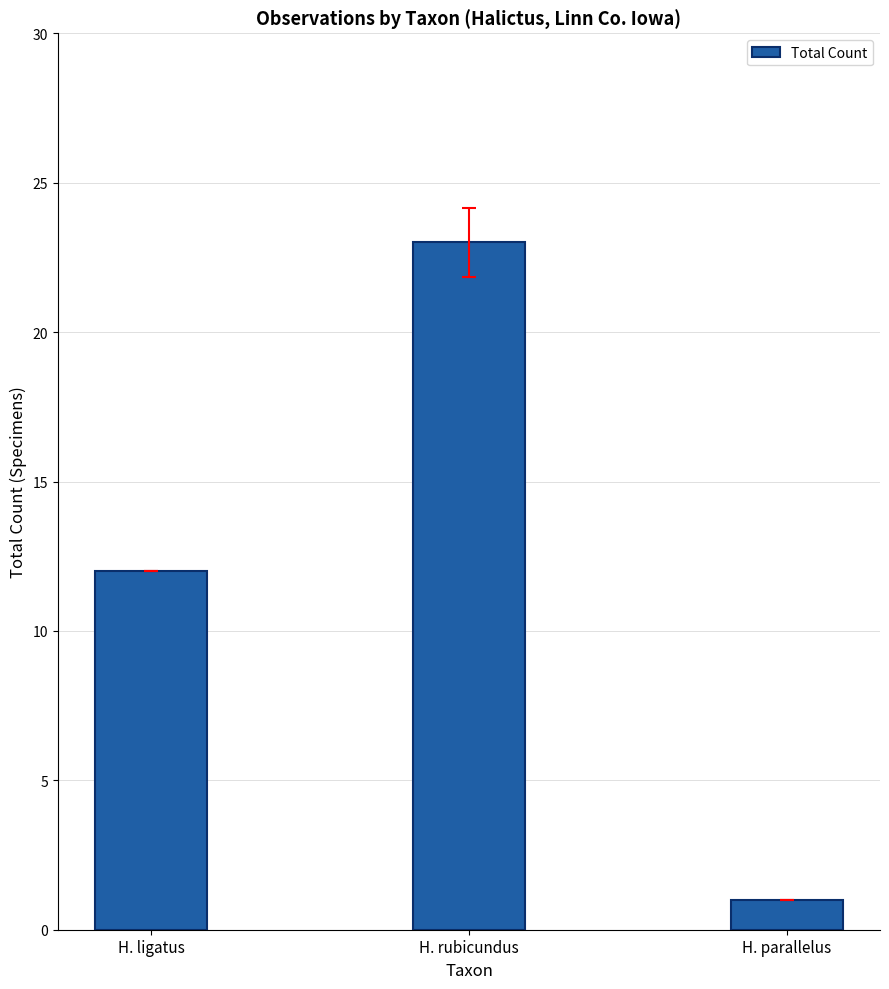

Rank the categories by value from highest to lowest.

H. rubicundus, H. ligatus, H. parallelus